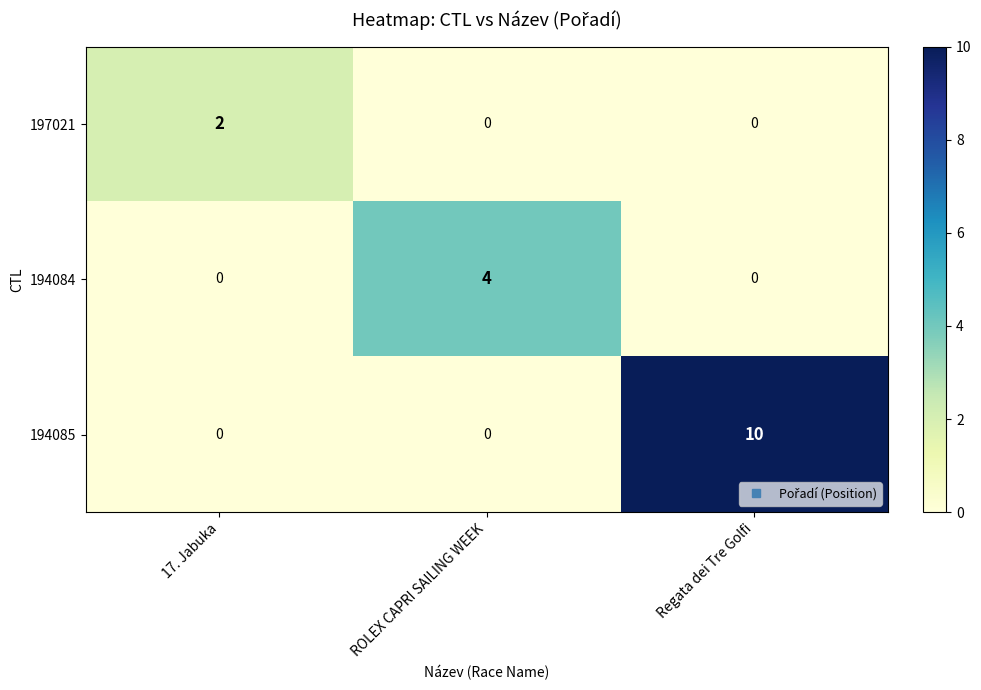

How many positive values does the 194084 series have?

1